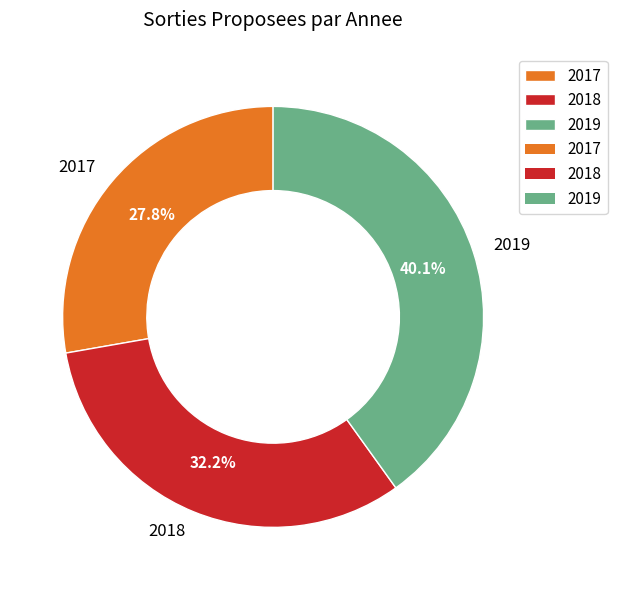

Which slice is the largest?

2019